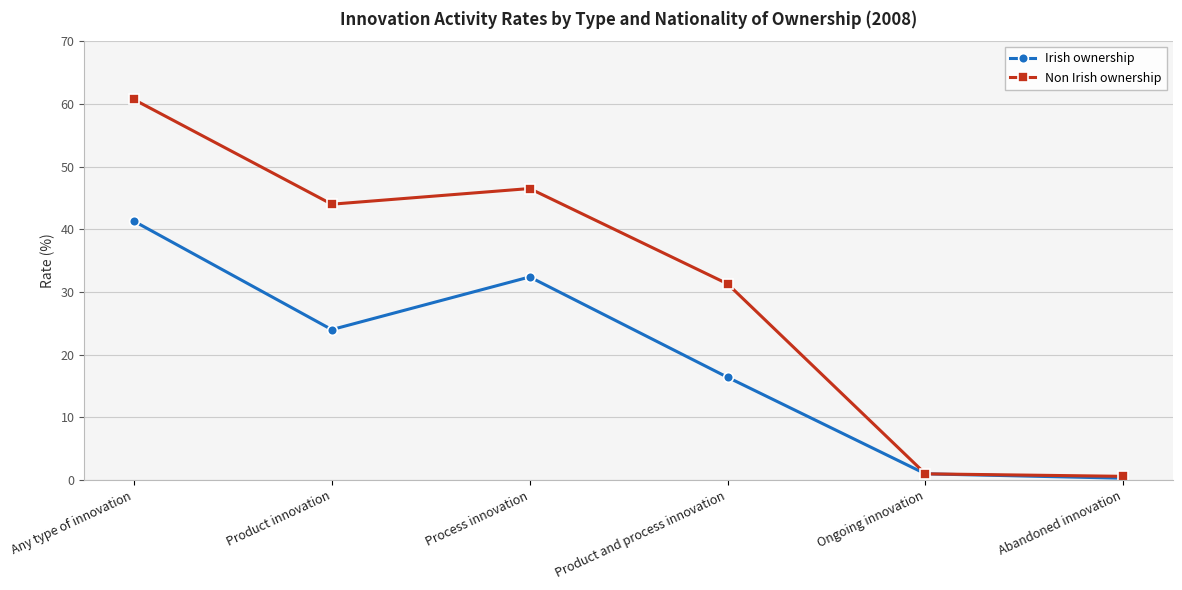

True or false: Irish ownership has a value of 29.4 at Product and process innovation.

False